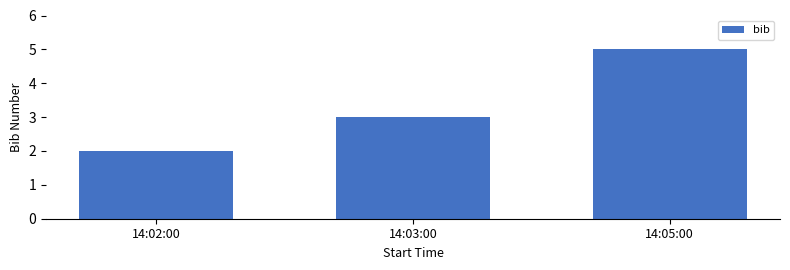

Read the value at 14:02:00.

2